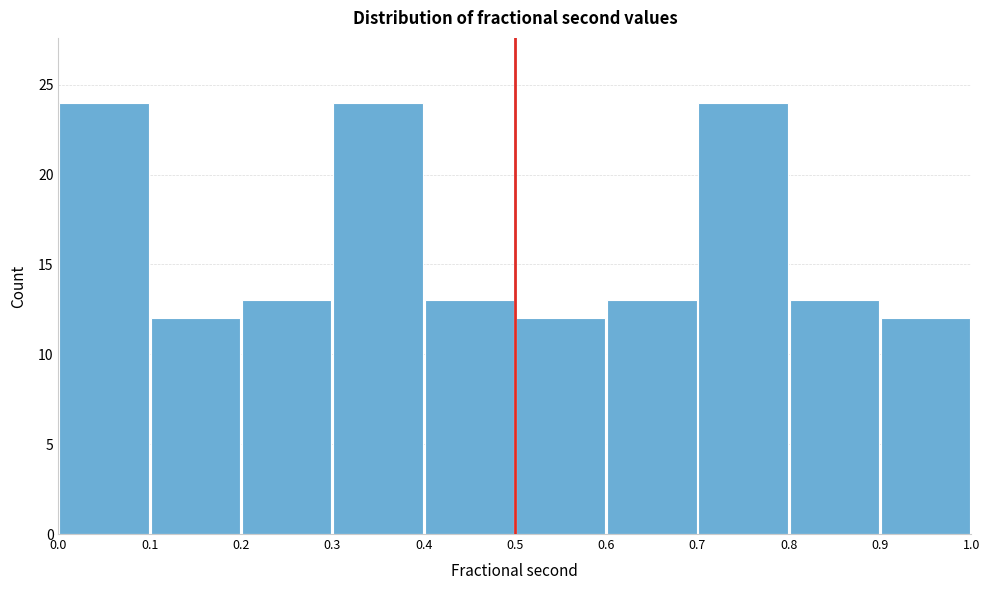

How tall is the bar that spans 0.5 to 0.6 on the x-axis? The values are not printed on the chart, so give them approximately, as read against the axis.

12